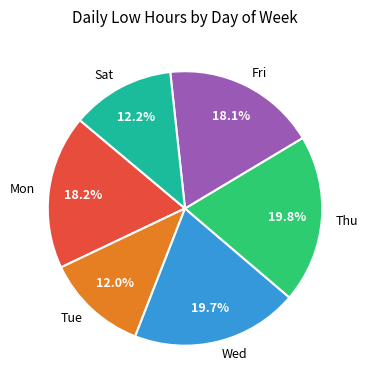

Do Fri and Sat together represent more than half of the pie?

No